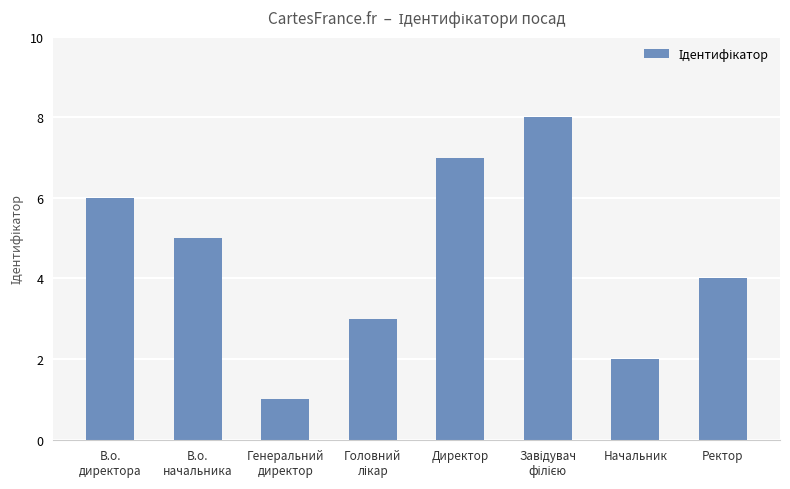

What is the difference between the maximum and minimum values?

7